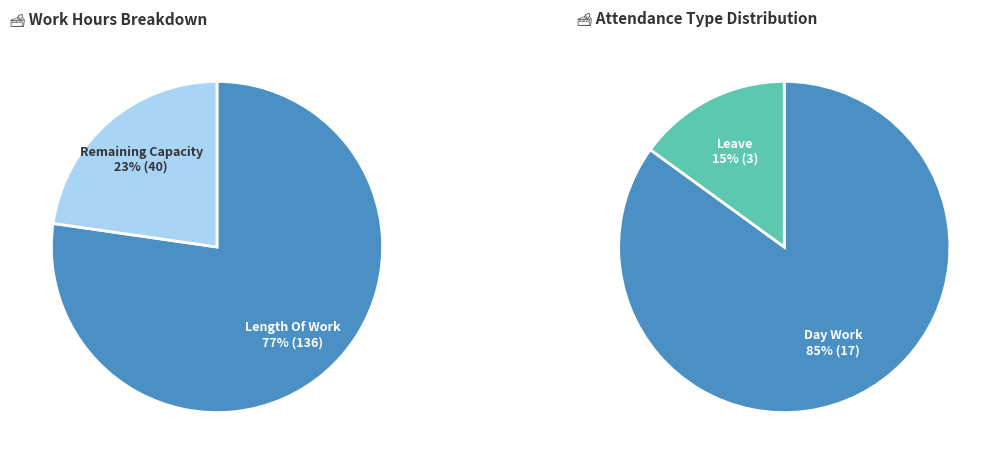

True or false: Lates accounts for 0% of the total.

True